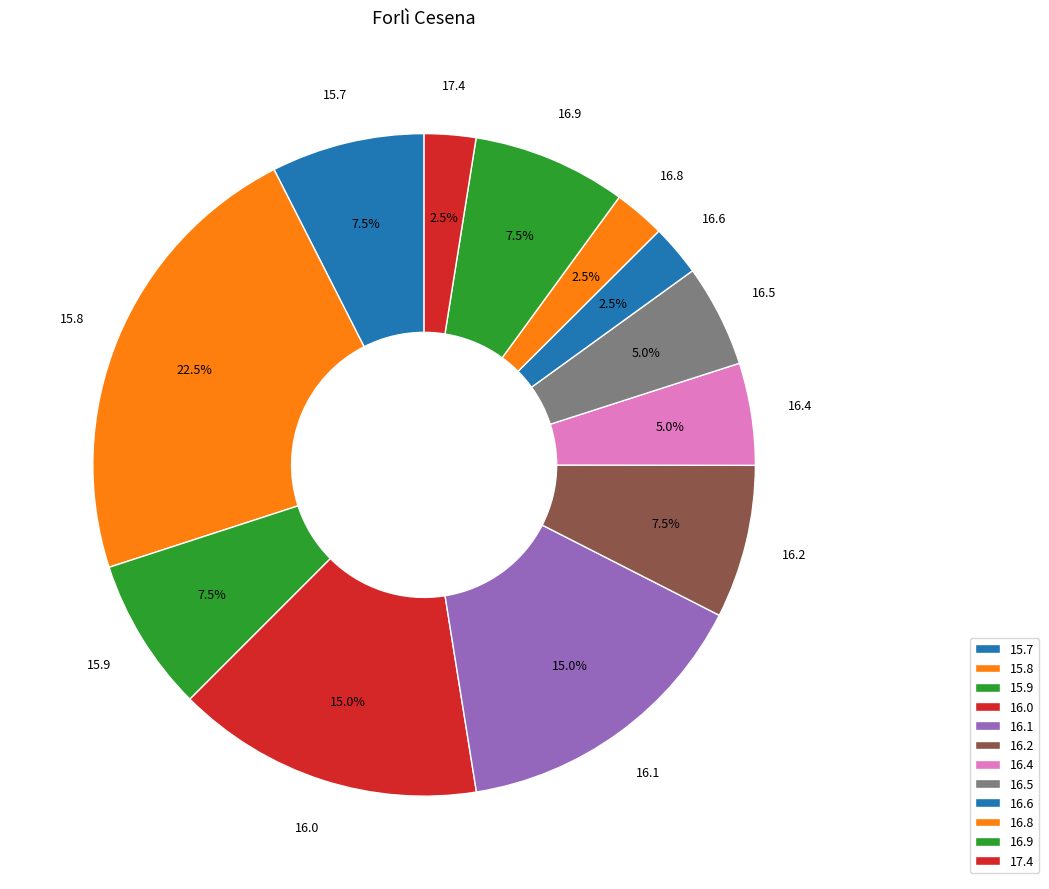

What is the total percentage of 16.9 and 15.9?

15.0%